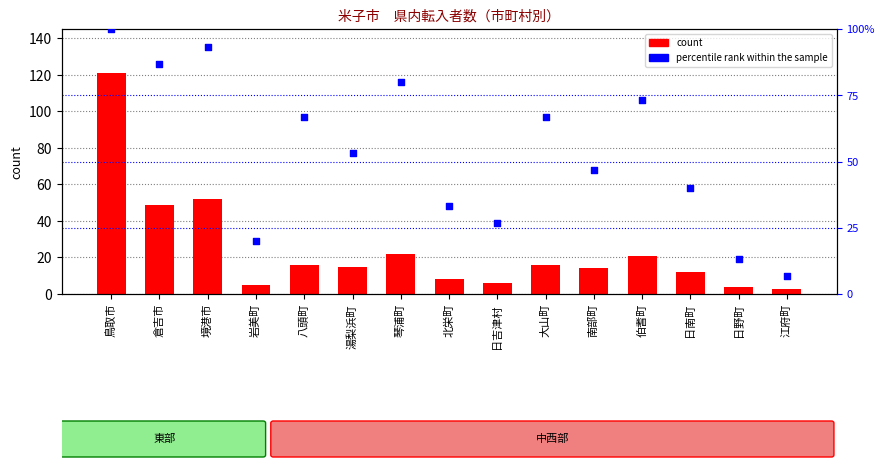

Which series has the widest spread of Y values?

count